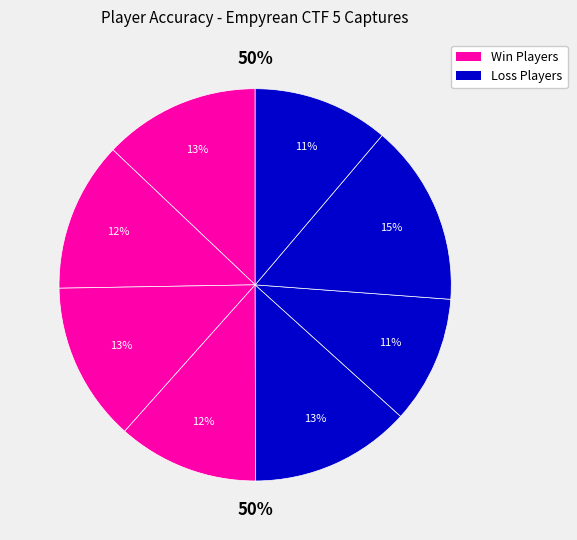

Is it true that KIMBQ is 1% of the pie?

False